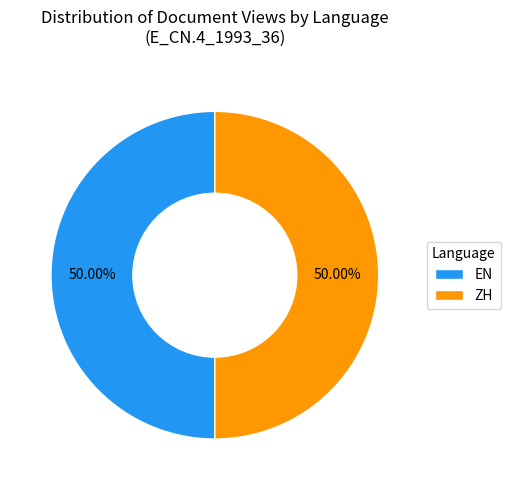

Approximately how many times larger is the value at ZH compared to EN?

1.0